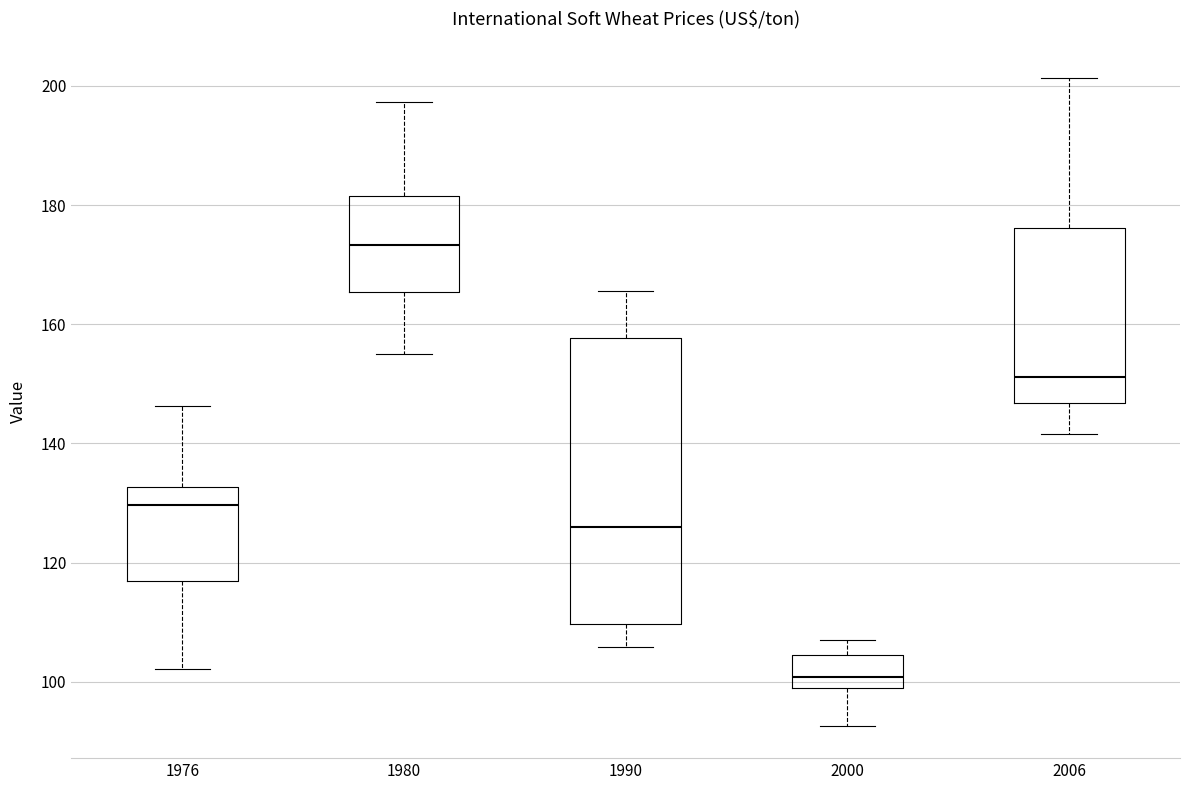

Where does the upper whisker of the box at x = 2000 end on the y-axis? The values are not printed on the chart, so give them approximately, as read against the axis.

108